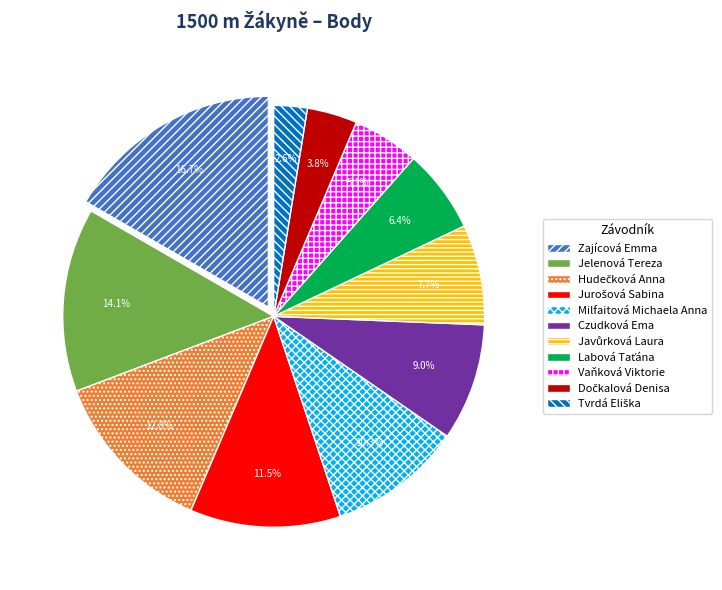

Is Milfaitová Michaela Anna the majority of the pie?

No